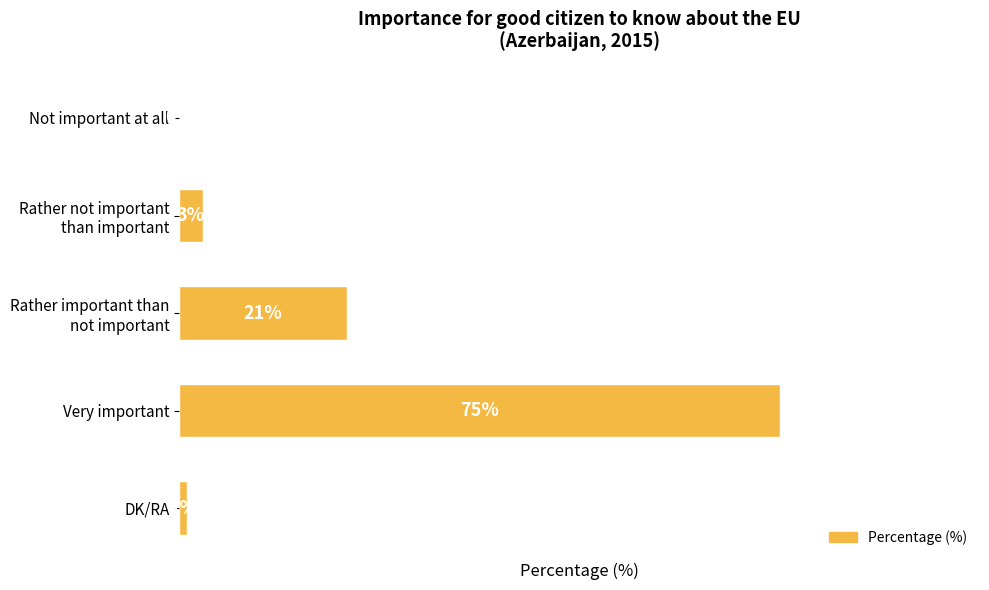

Are the bars horizontal?

Yes